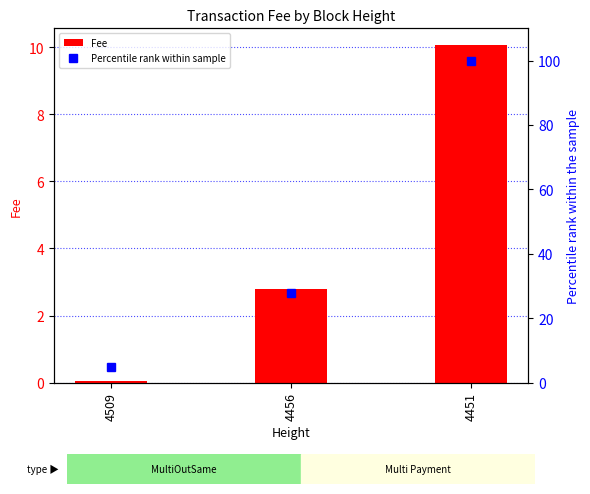

What is the difference between the Fee values at 4451 and 4456?

7.3